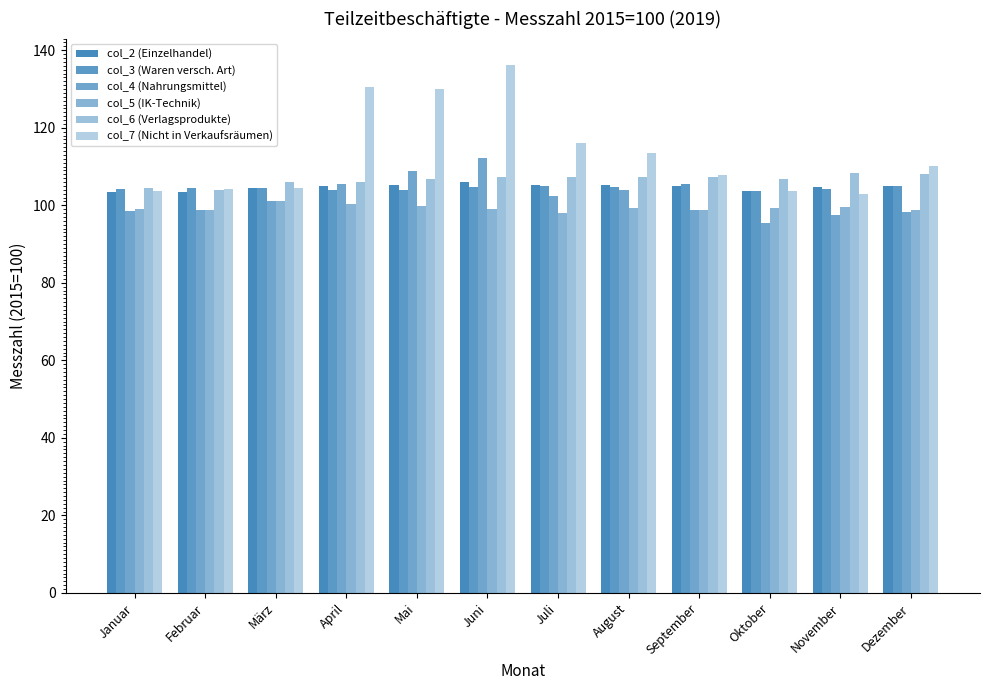

What is the sum of all col_6 (Verlagsprodukte) values?

1279.2